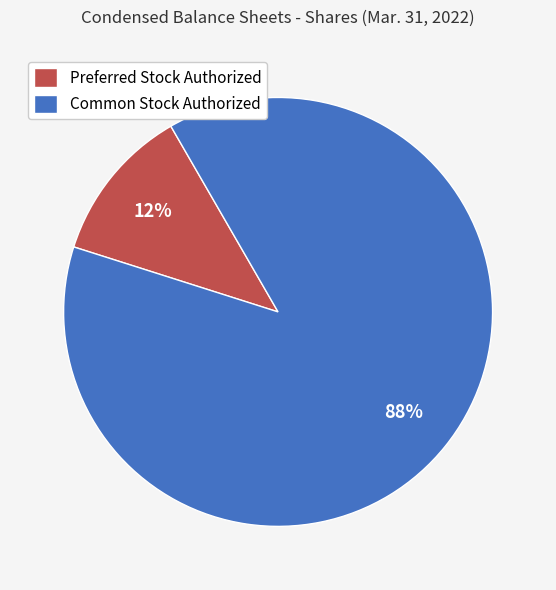

What percentage is the Preferred Stock Authorized slice, to the nearest percent?

12%